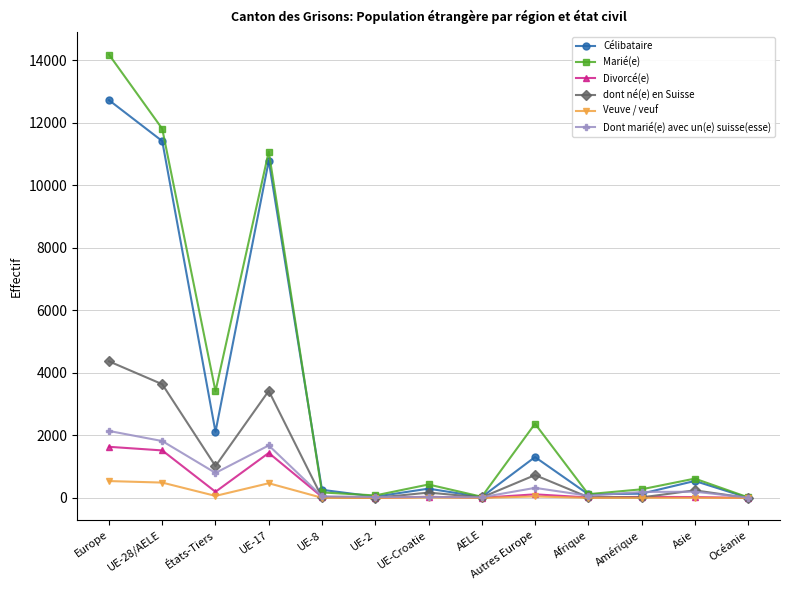

Where is the first local minimum for Célibataire?

États-Tiers